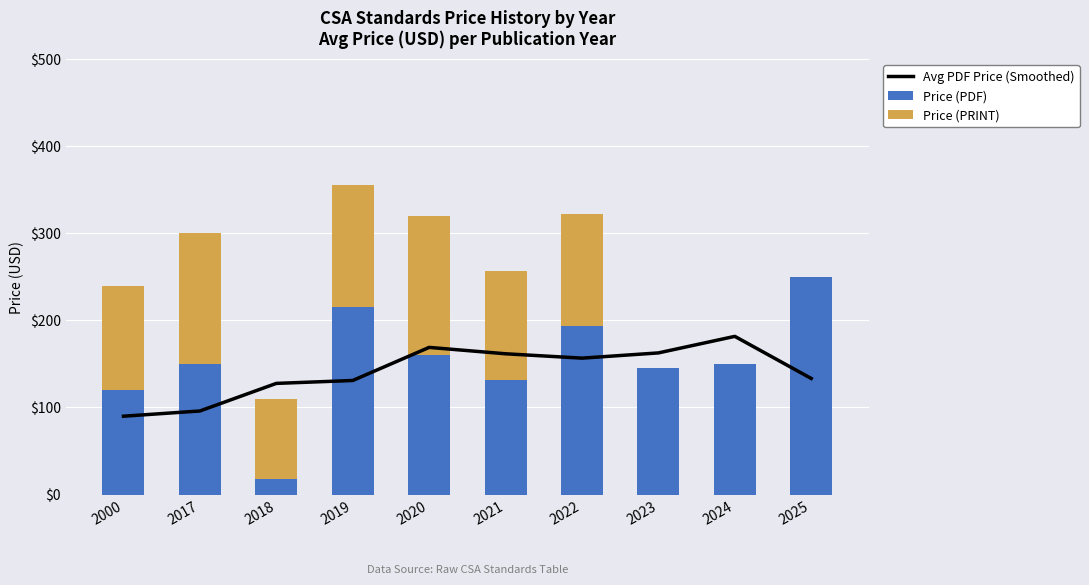

List the series in order of their peak value, lowest first.

Price (PRINT), Avg PDF Price (Smoothed), Price (PDF)